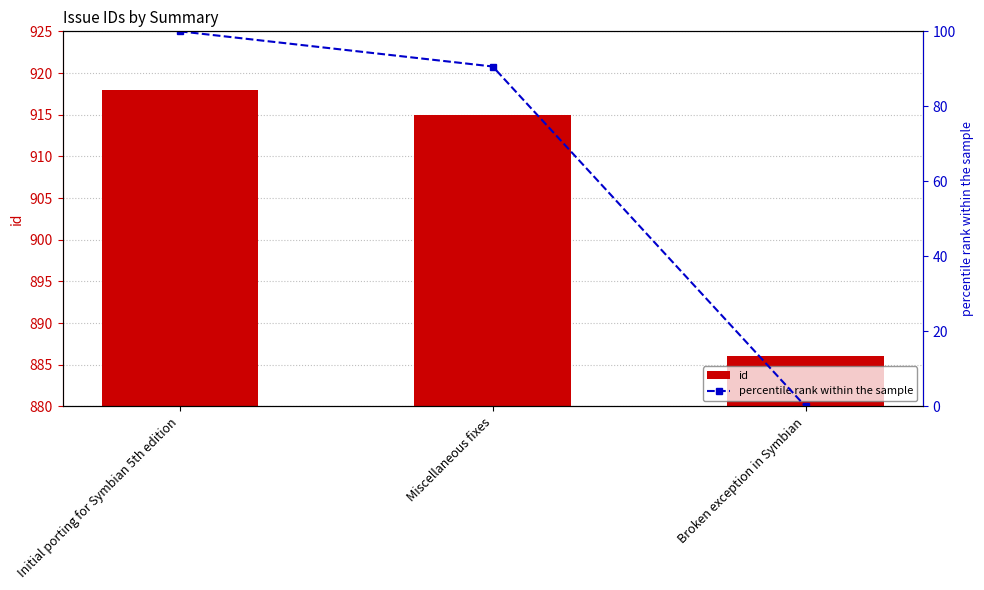

Is it true that percentile rank within the sample equals 100.0 at Initial porting for Symbian 5th edition?

True